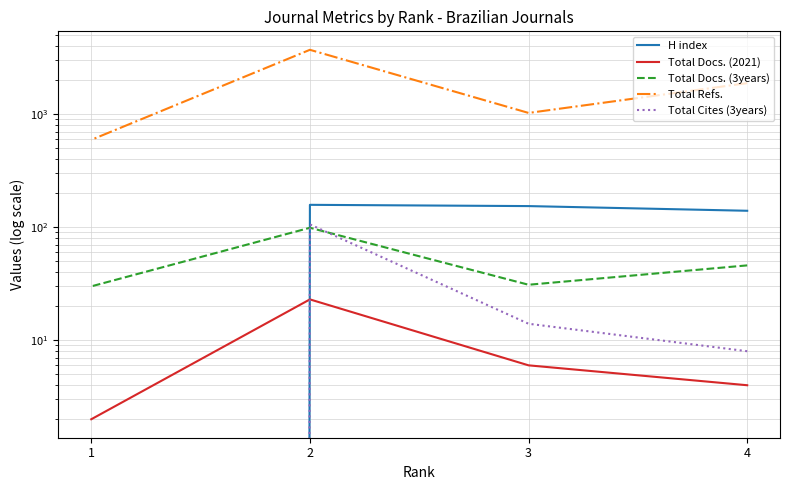

Read the Total Docs. (2021) value at 3.

6